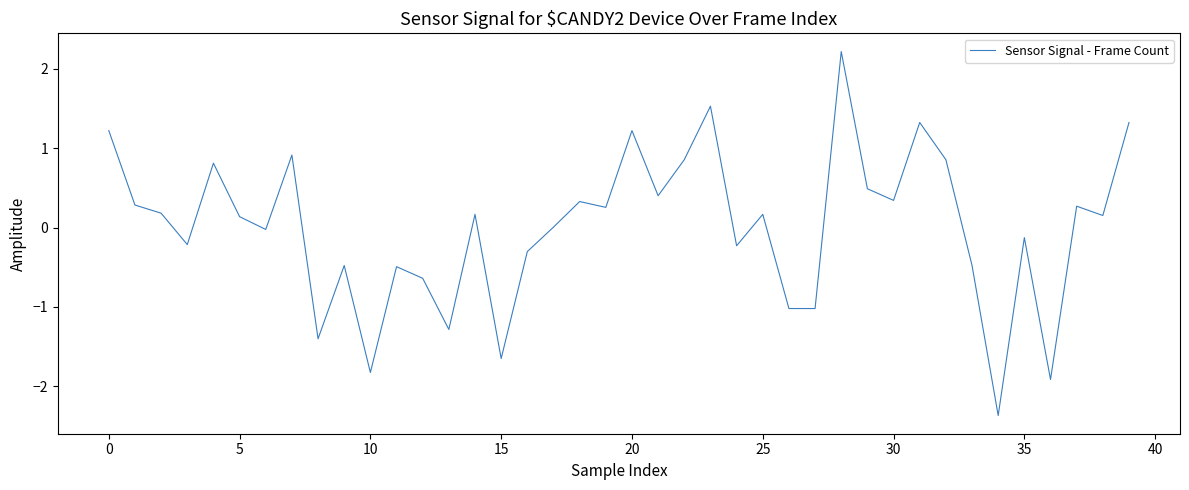

What is the smallest value displayed?

-2.4